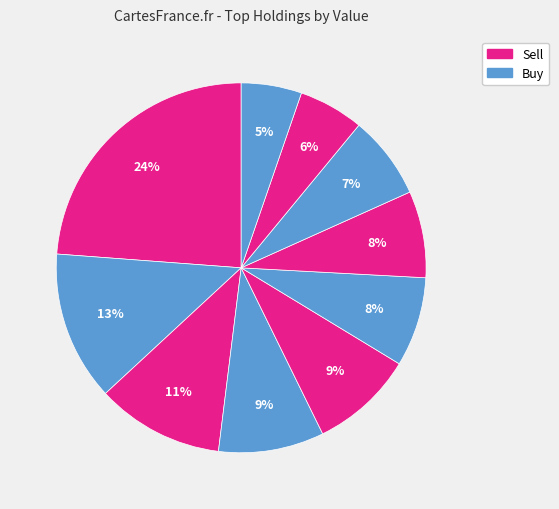

Count the number of slices in the pie.

10